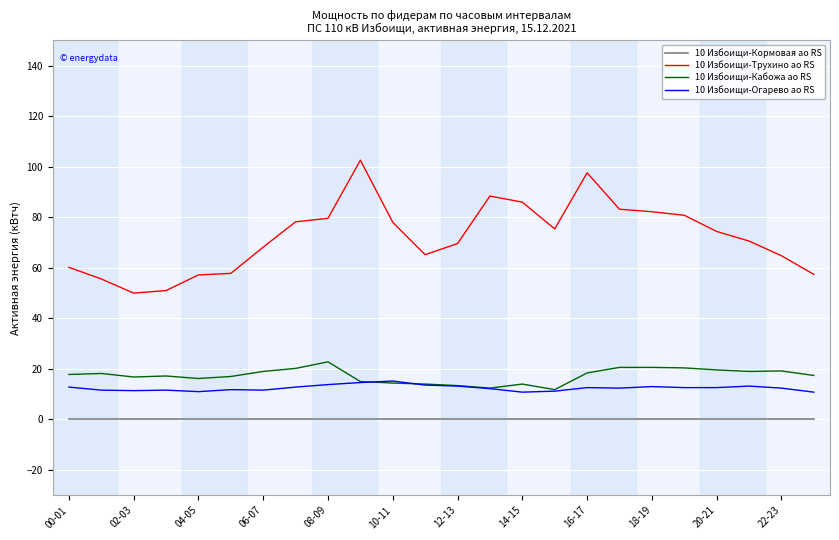

True or false: 10 Избоищи-Трухино ао RS and 10 Избоищи-Кабожа ао RS cross at least once.

False